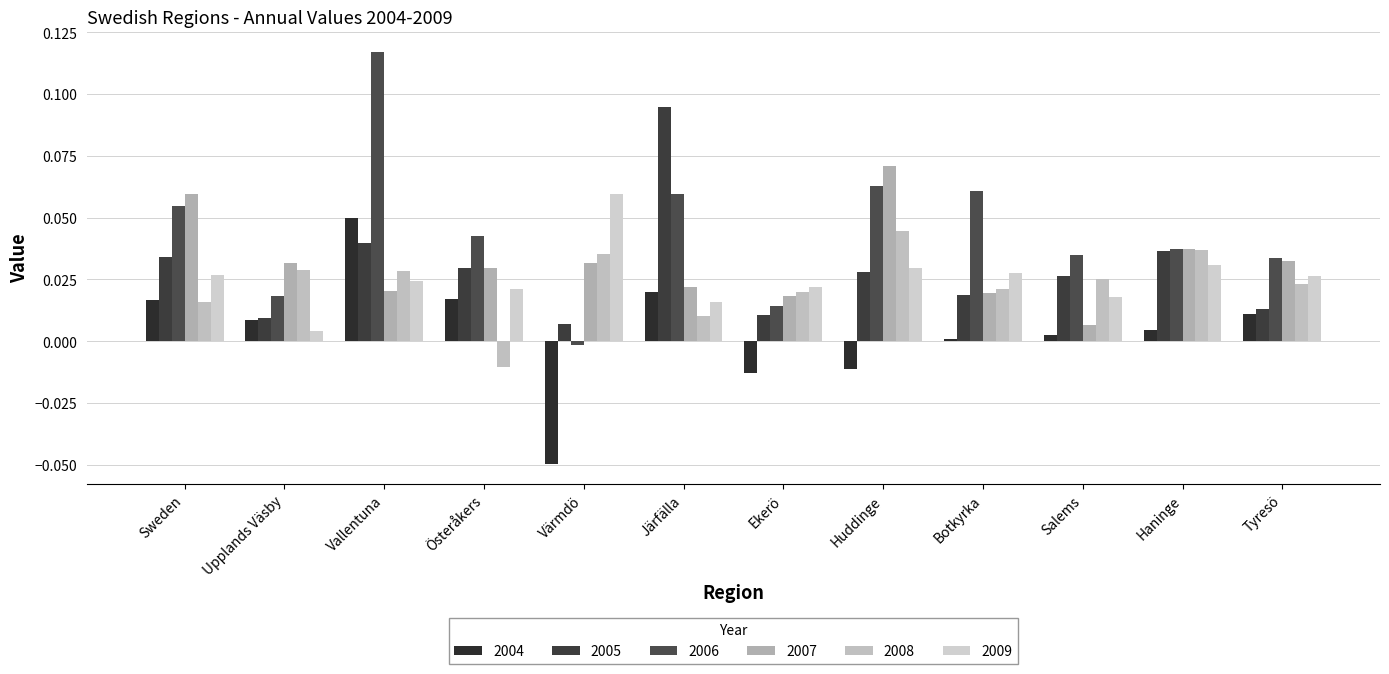

What is the label of the 5th bar from the right?

Huddinge